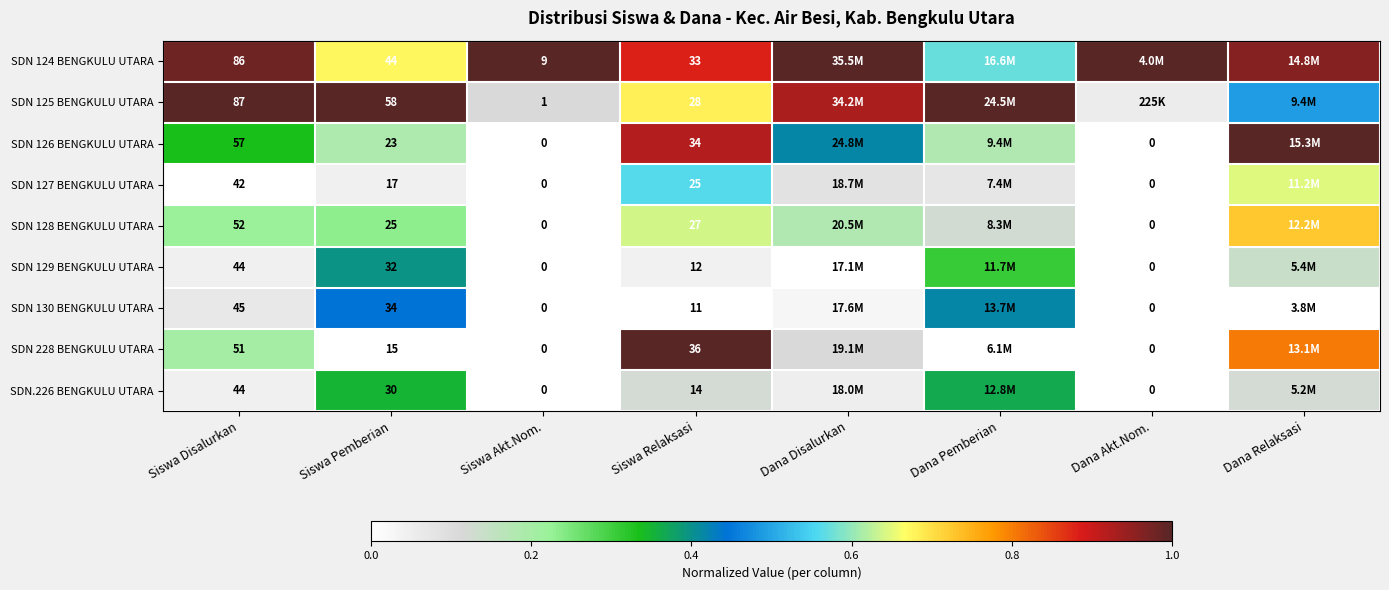

Is the value of SDN 130 BENGKULU UTARA at Siswa Akt.Nom. greater than the value of SDN 124 BENGKULU UTARA at Siswa Akt.Nom.?

No